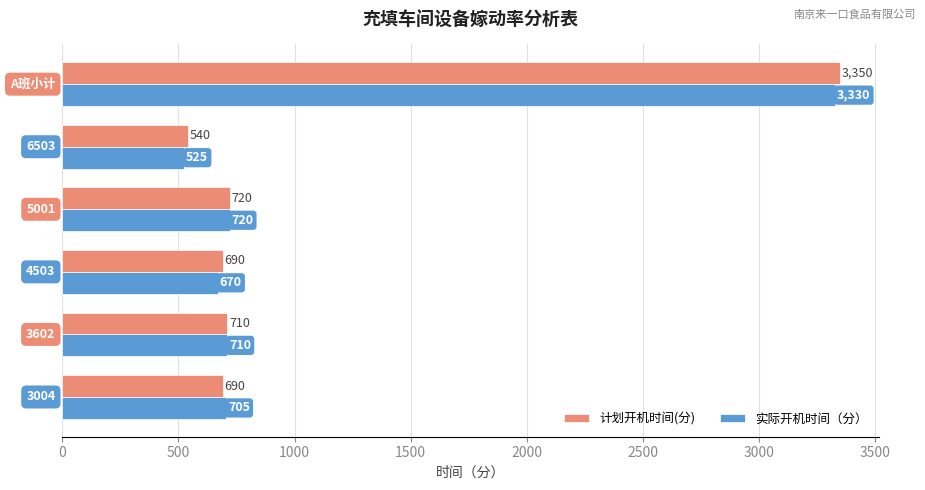

Which series has the largest range (max minus min)?

计划开机时间(分)